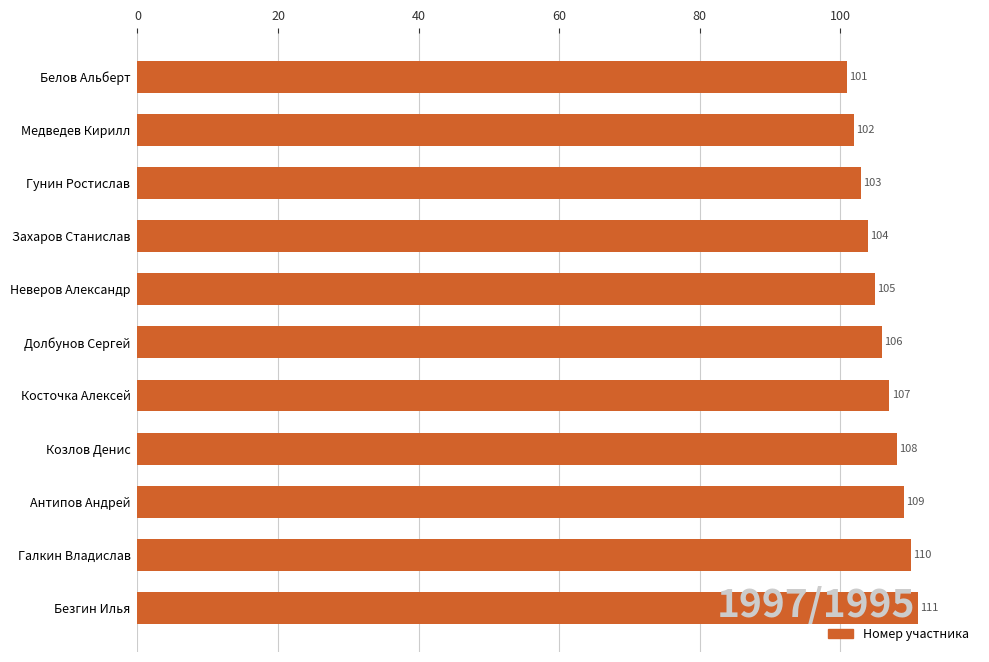

What is the minimum value shown in the chart?

101